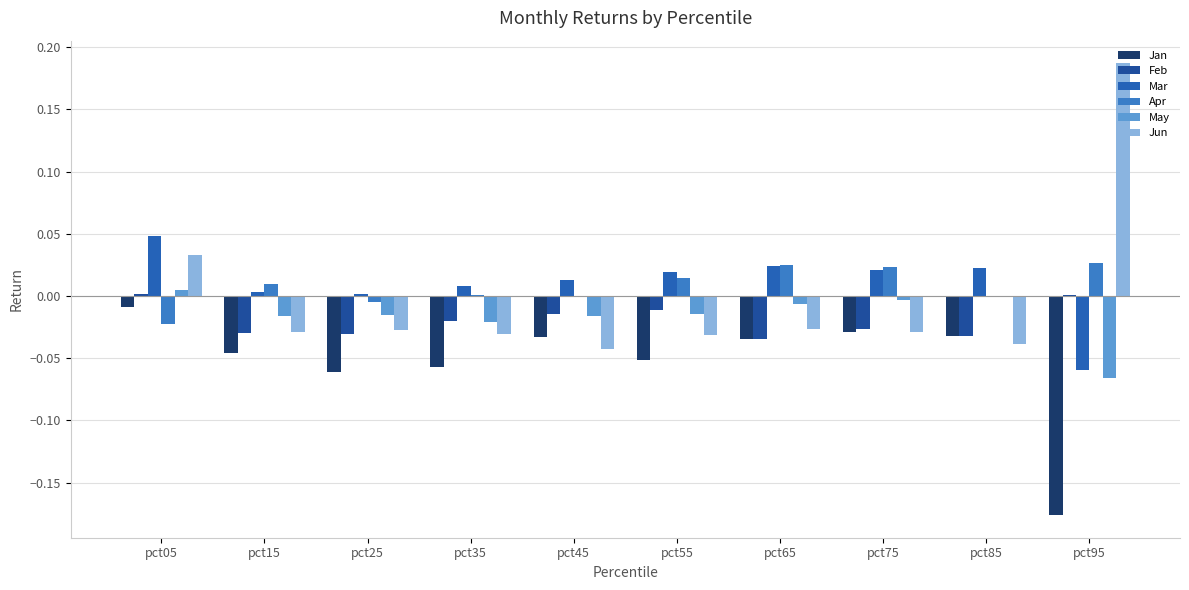

What is the total value across all series at pct95?

-0.1